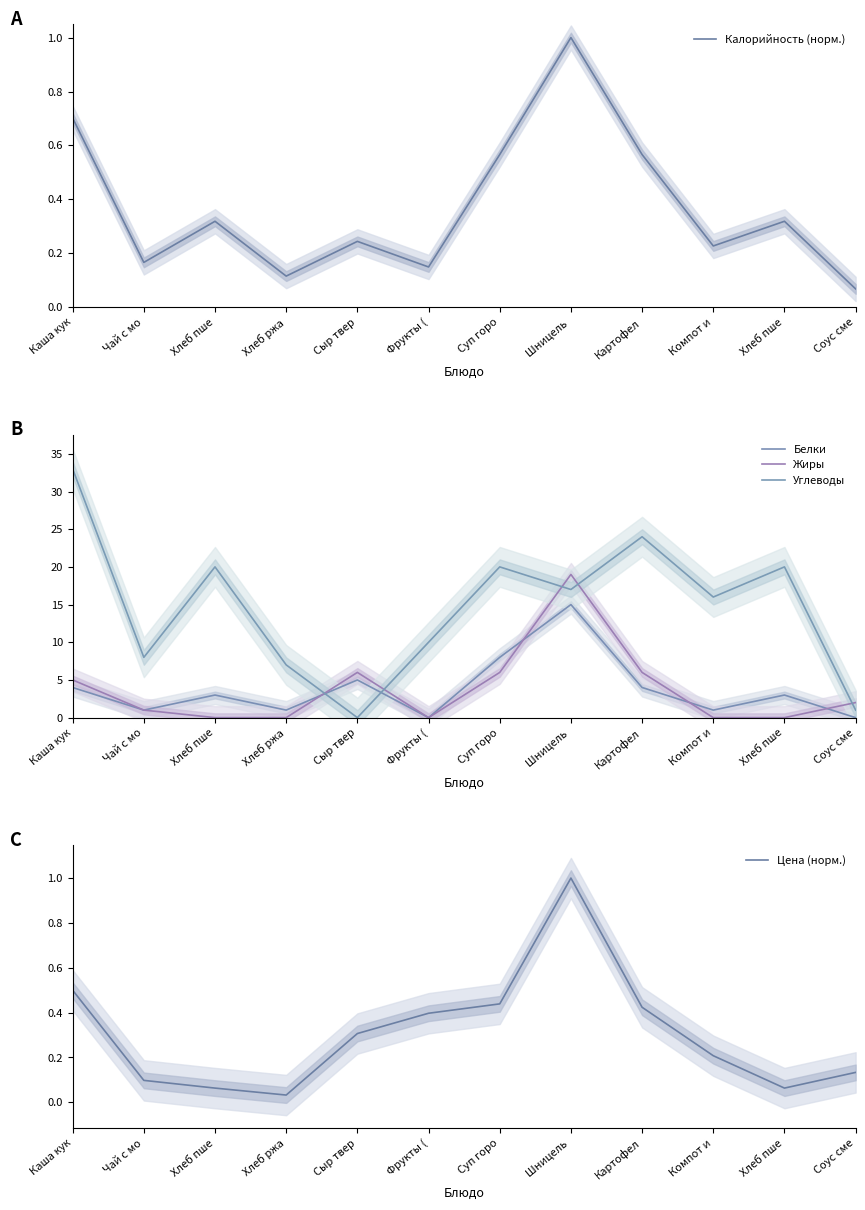

Rank the categories by Углеводы value from lowest to highest.

Сыр твер, Соус сме, Хлеб ржа, Чай с мо, Фрукты (, Компот и, Шницель , Хлеб пше, Суп горо, Хлеб пше, Картофел, Каша кук